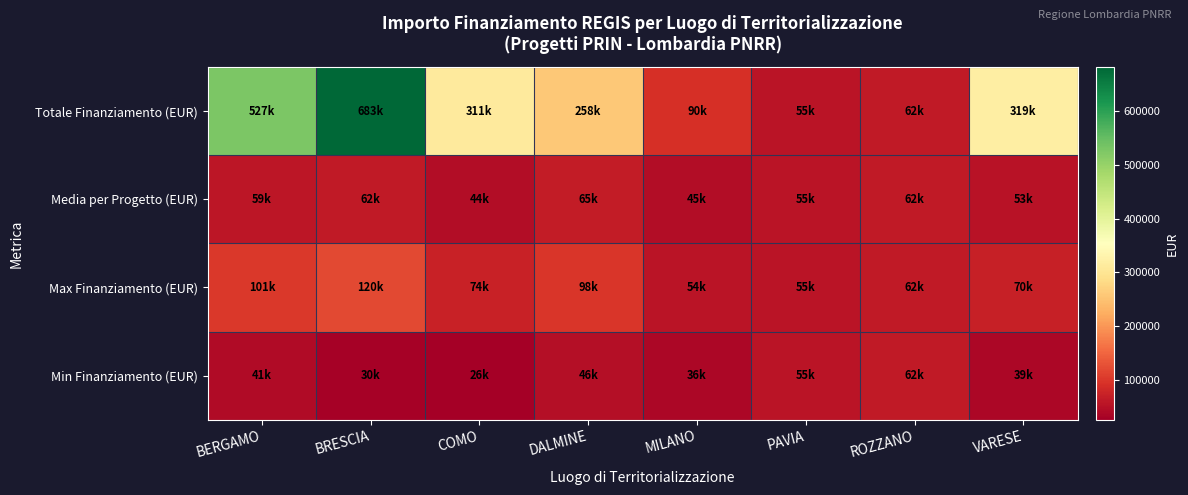

At how many categories does at least one series exceed 335482?

2